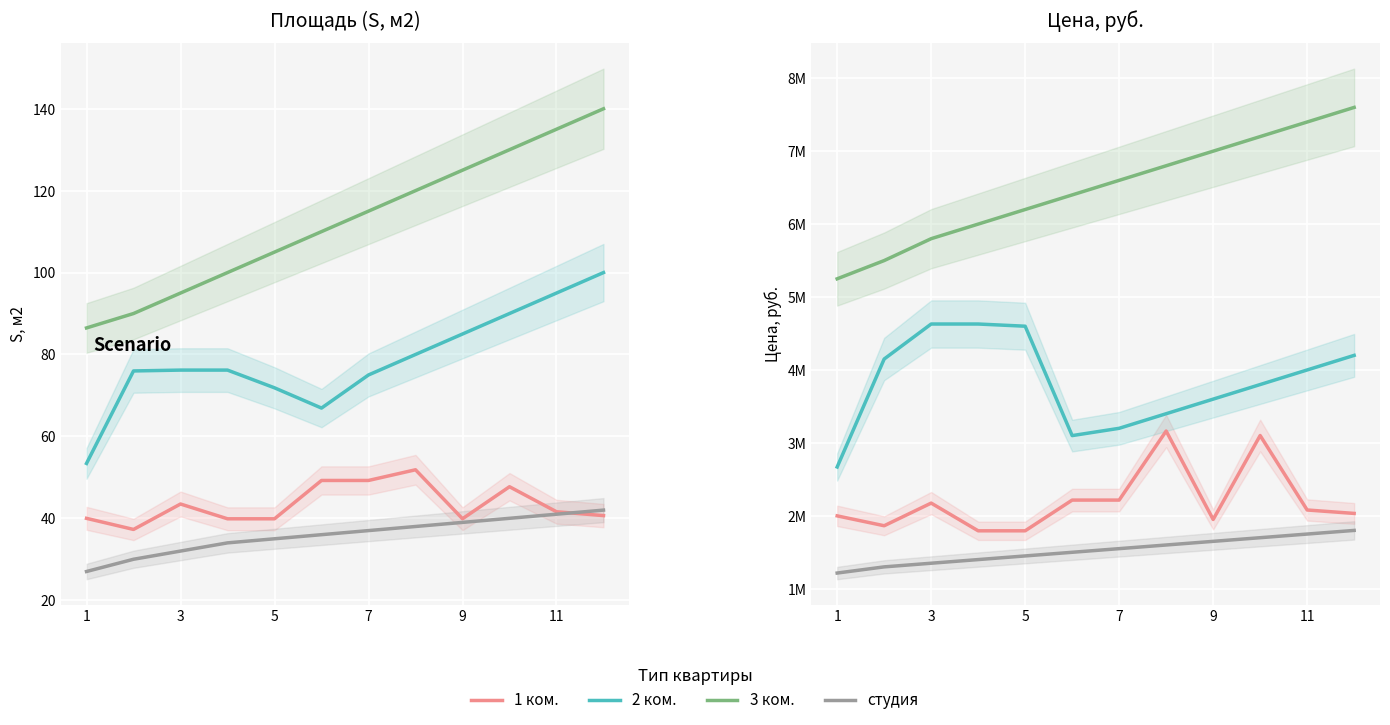

True or false: 2 ком. and 1 ком. intersect in this chart.

False